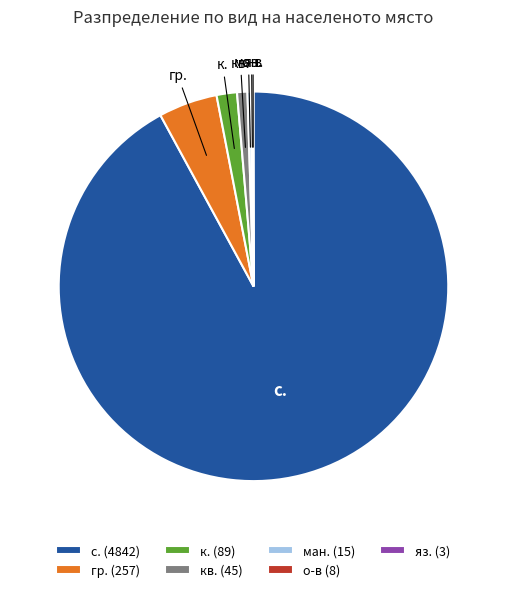

Which category has the biggest portion of the pie?

с. (4842)